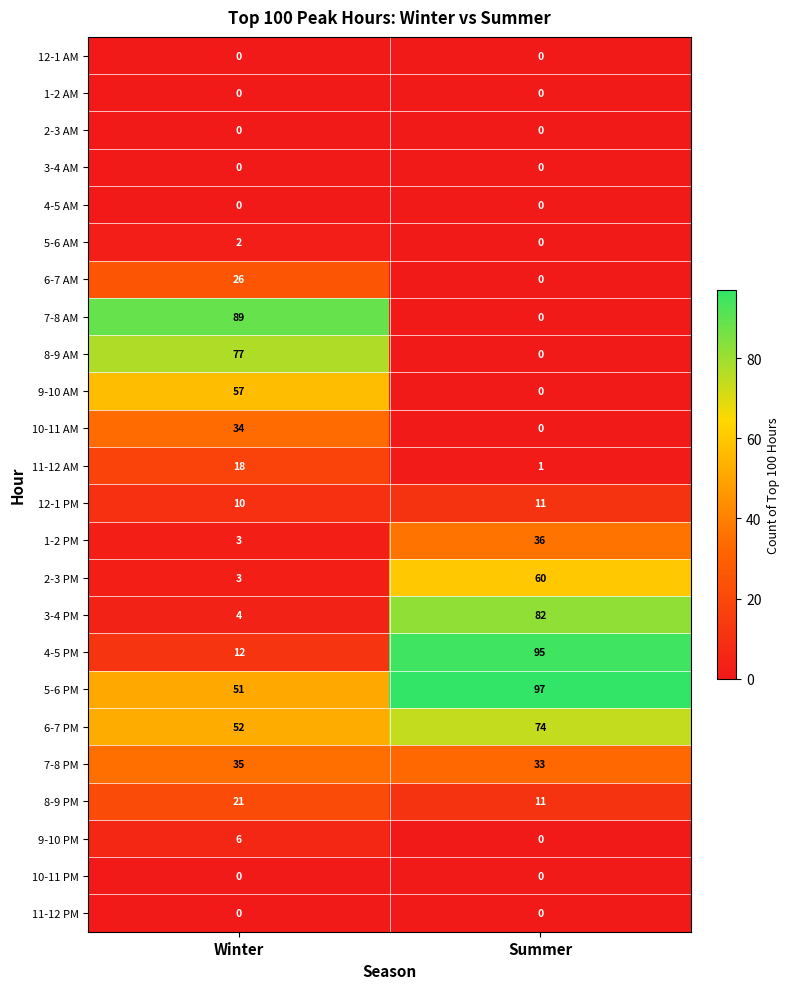

What is the greatest value displayed?

97